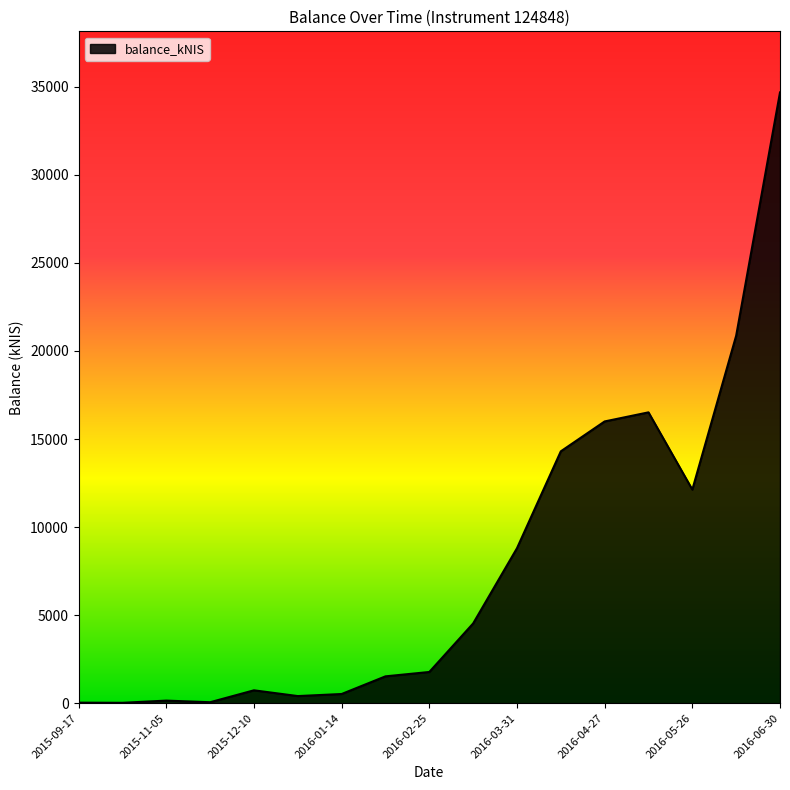

What is the greatest value displayed?

34682.4